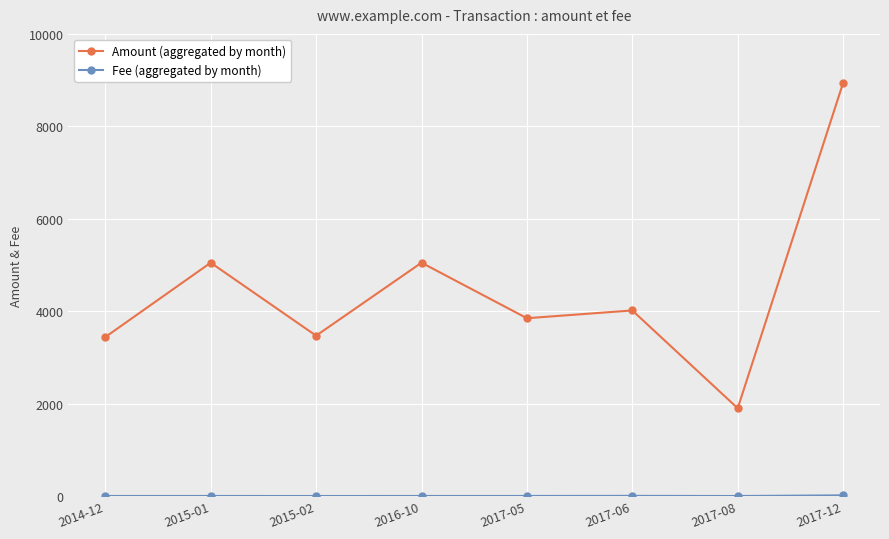

What is the label of the 4th point from the left?

2016-10